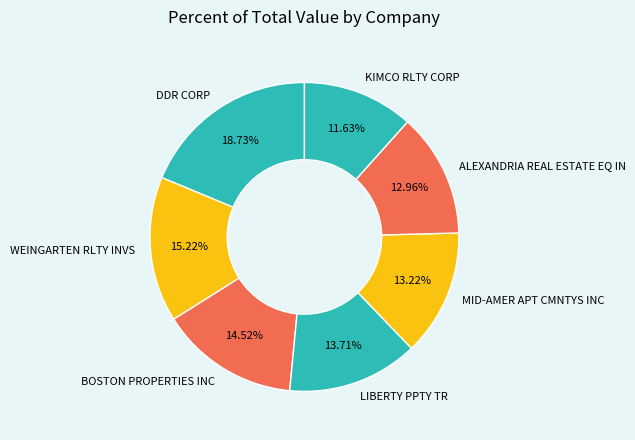

To the nearest percent, what is the combined percentage of MID-AMER APT CMNTYS INC and DDR CORP?

32%